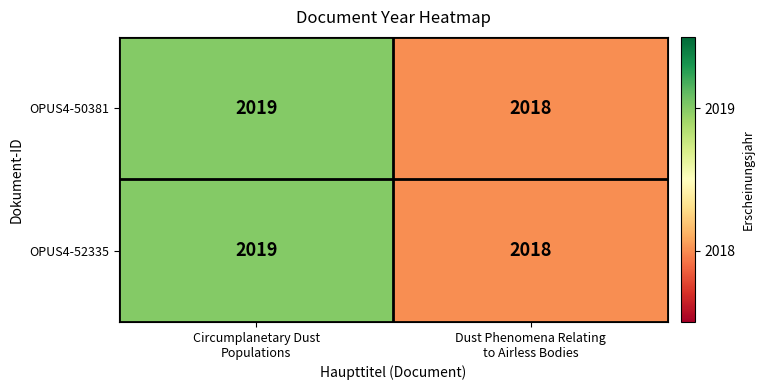

How many series are shown in this chart?

2